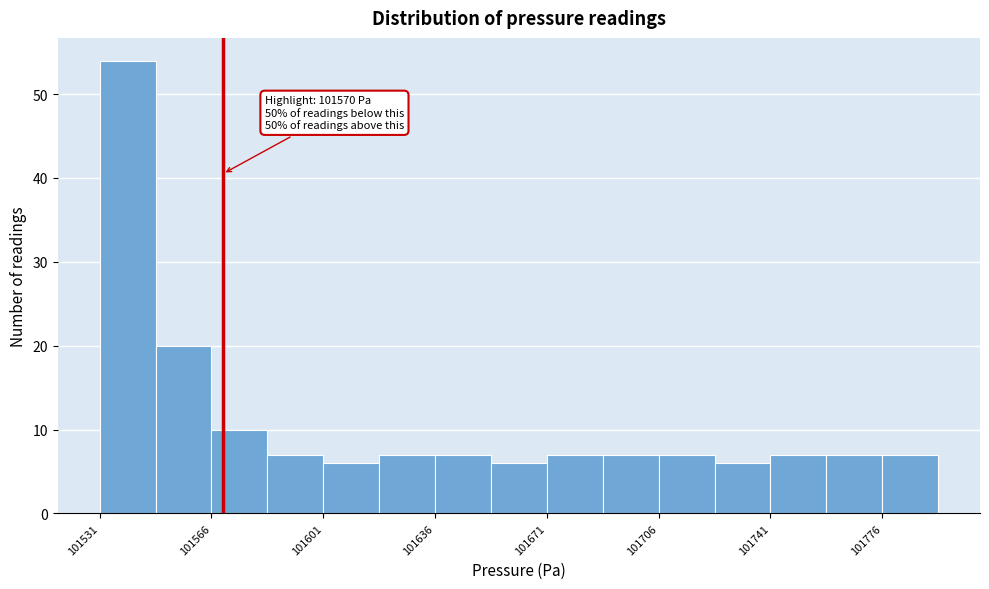

Read against the x-axis, roughly where is the centre of the tallest bar?

101540